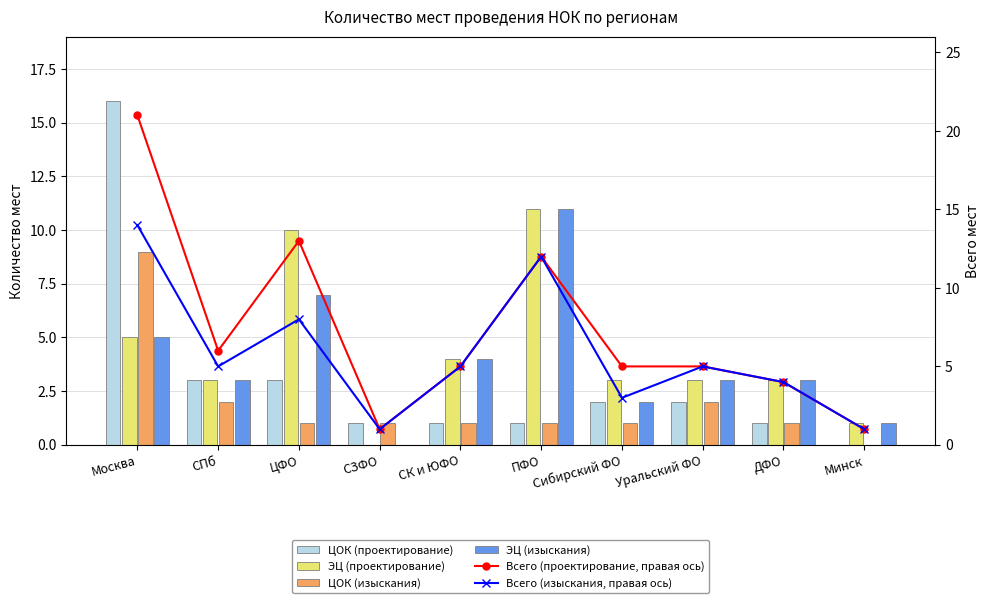

What is the label of the 9th bar from the left?

ДФО